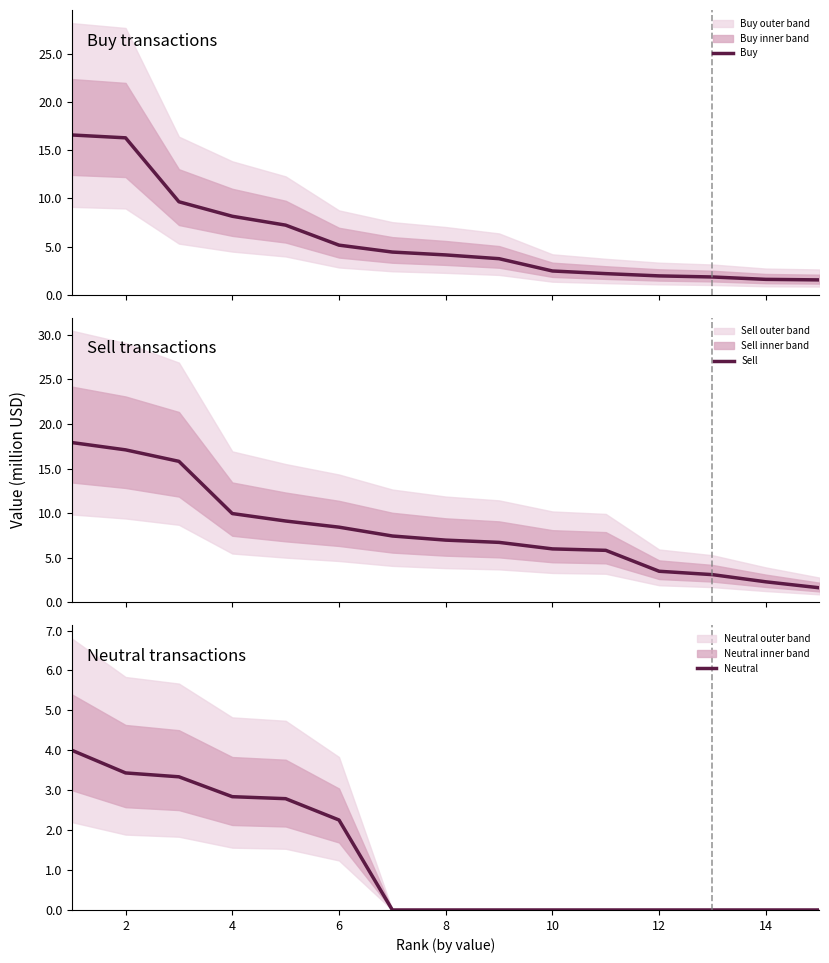

Count the number of data series in this chart.

3